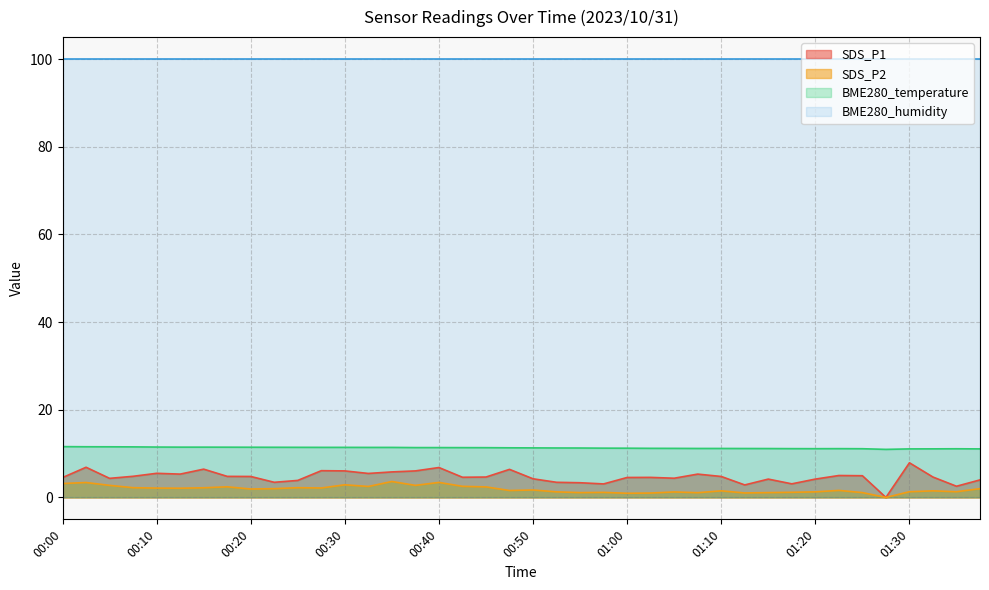

Which series has the widest spread of values?

SDS_P1